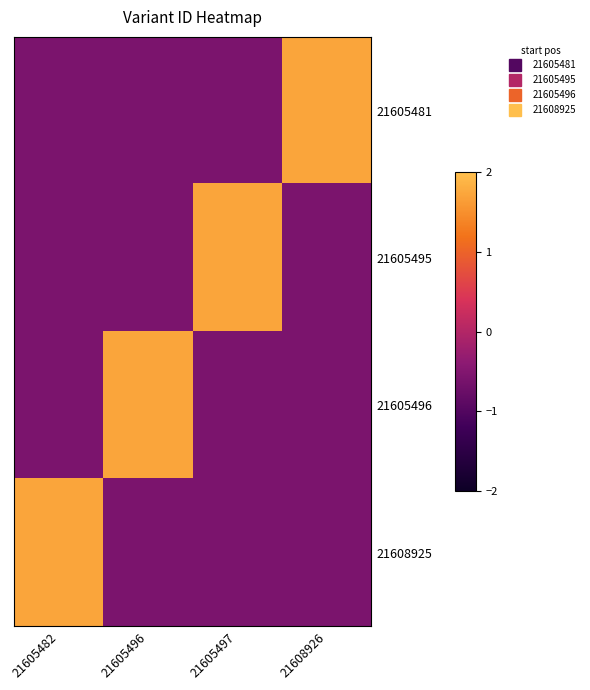

Reading right to left, list all the values displayed in this chart.

21605481: 21608926=1.7	21605497=-0.6	21605496=-0.6	21605482=-0.6
21605495: 21608926=-0.6	21605497=1.7	21605496=-0.6	21605482=-0.6
21605496: 21608926=-0.6	21605497=-0.6	21605496=1.7	21605482=-0.6
21608925: 21608926=-0.6	21605497=-0.6	21605496=-0.6	21605482=1.7